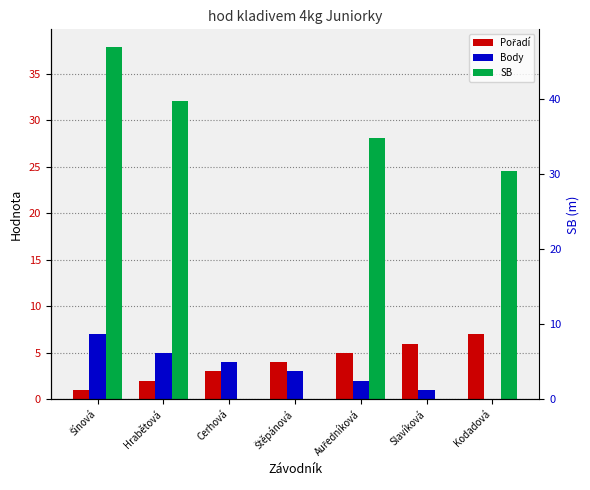

True or false: SB has a value of 16.1 at Štěpánová.

False